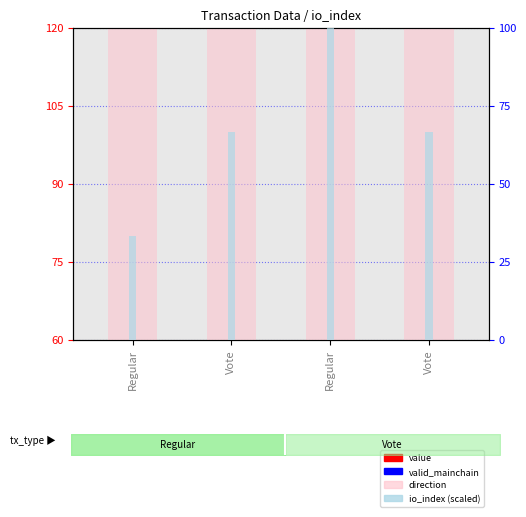

What is the label of the 1st bar from the left?

Regular